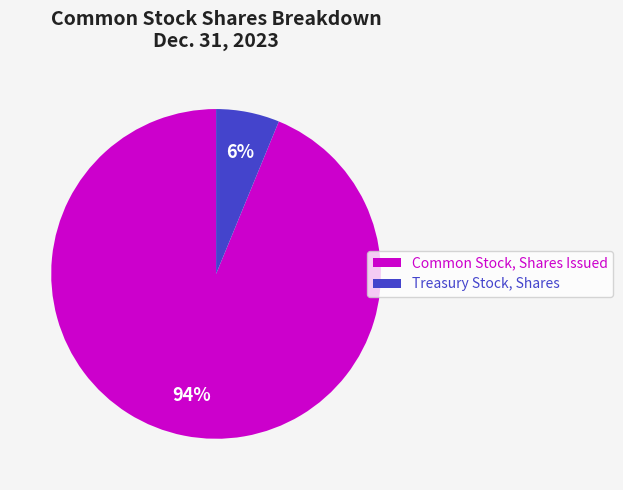

Does any single category account for the majority?

Yes